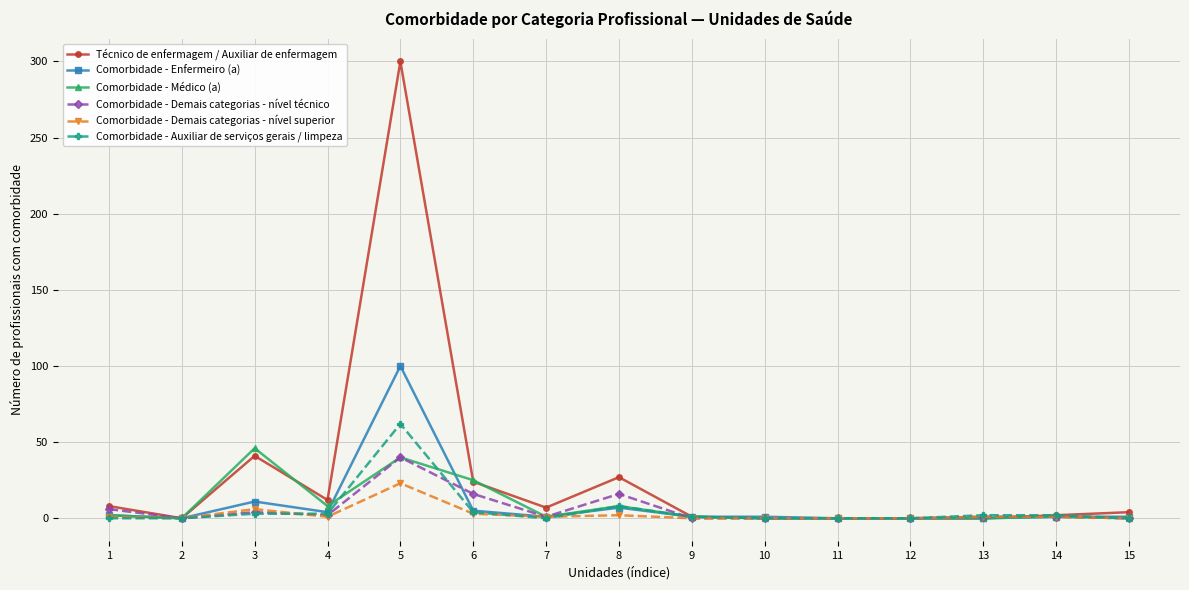

Is the value of Comorbidade - Enfermeiro (a) at 5 greater than the value of Comorbidade - Demais categorias - nível superior at 15?

Yes